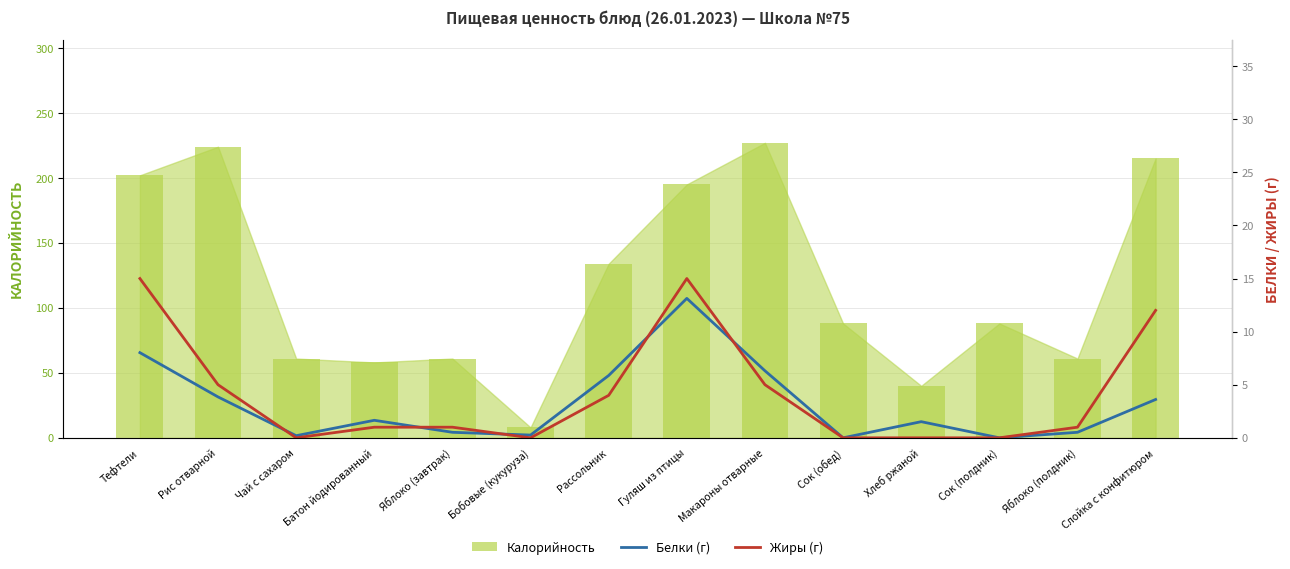

What is the label of the 13th bar from the left?

Яблоко (полдник)